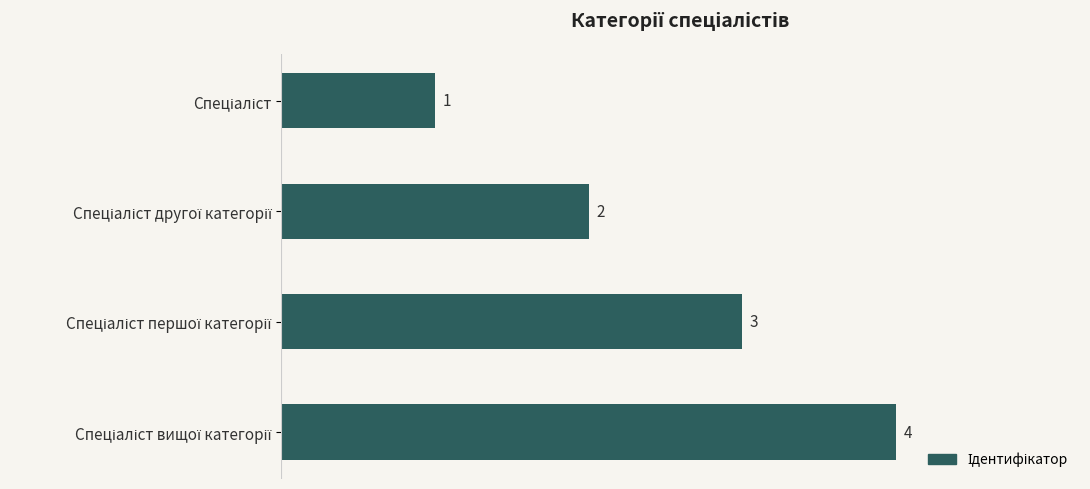

Count the values in the range 2 to 4.

3